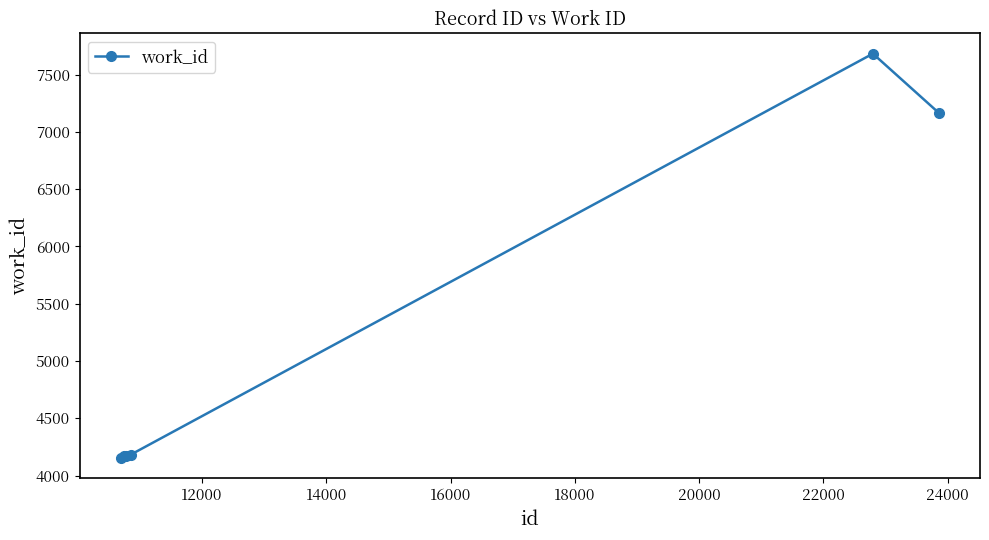

What is the value of the 1st point from the left?

4153